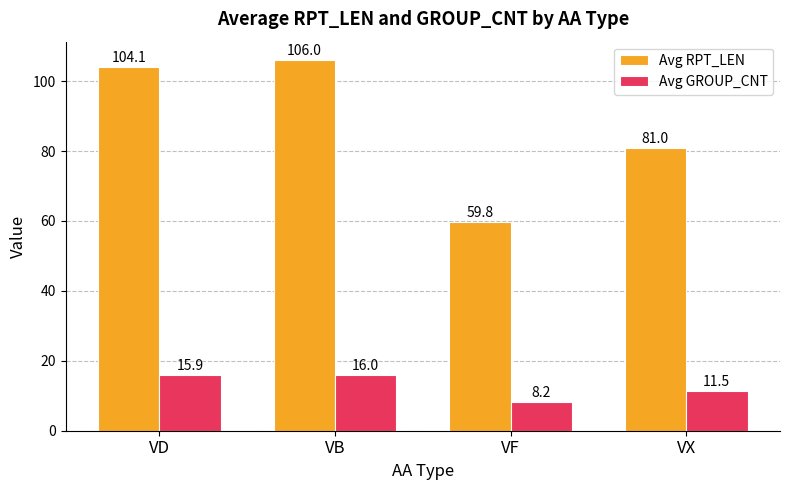

Between VF and VX, which series saw the biggest shift?

Avg RPT_LEN